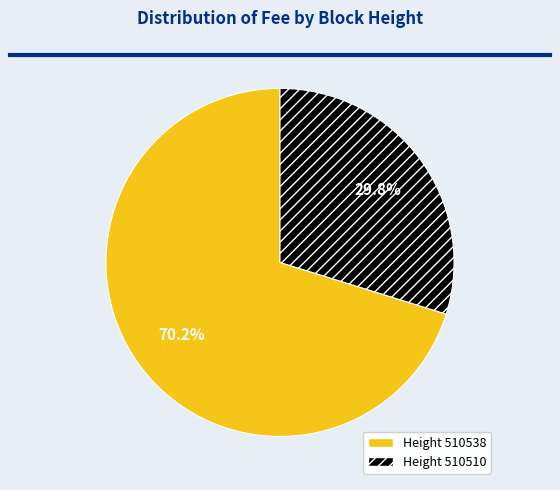

Which has a higher value, Height 510510 or Height 510538?

Height 510538